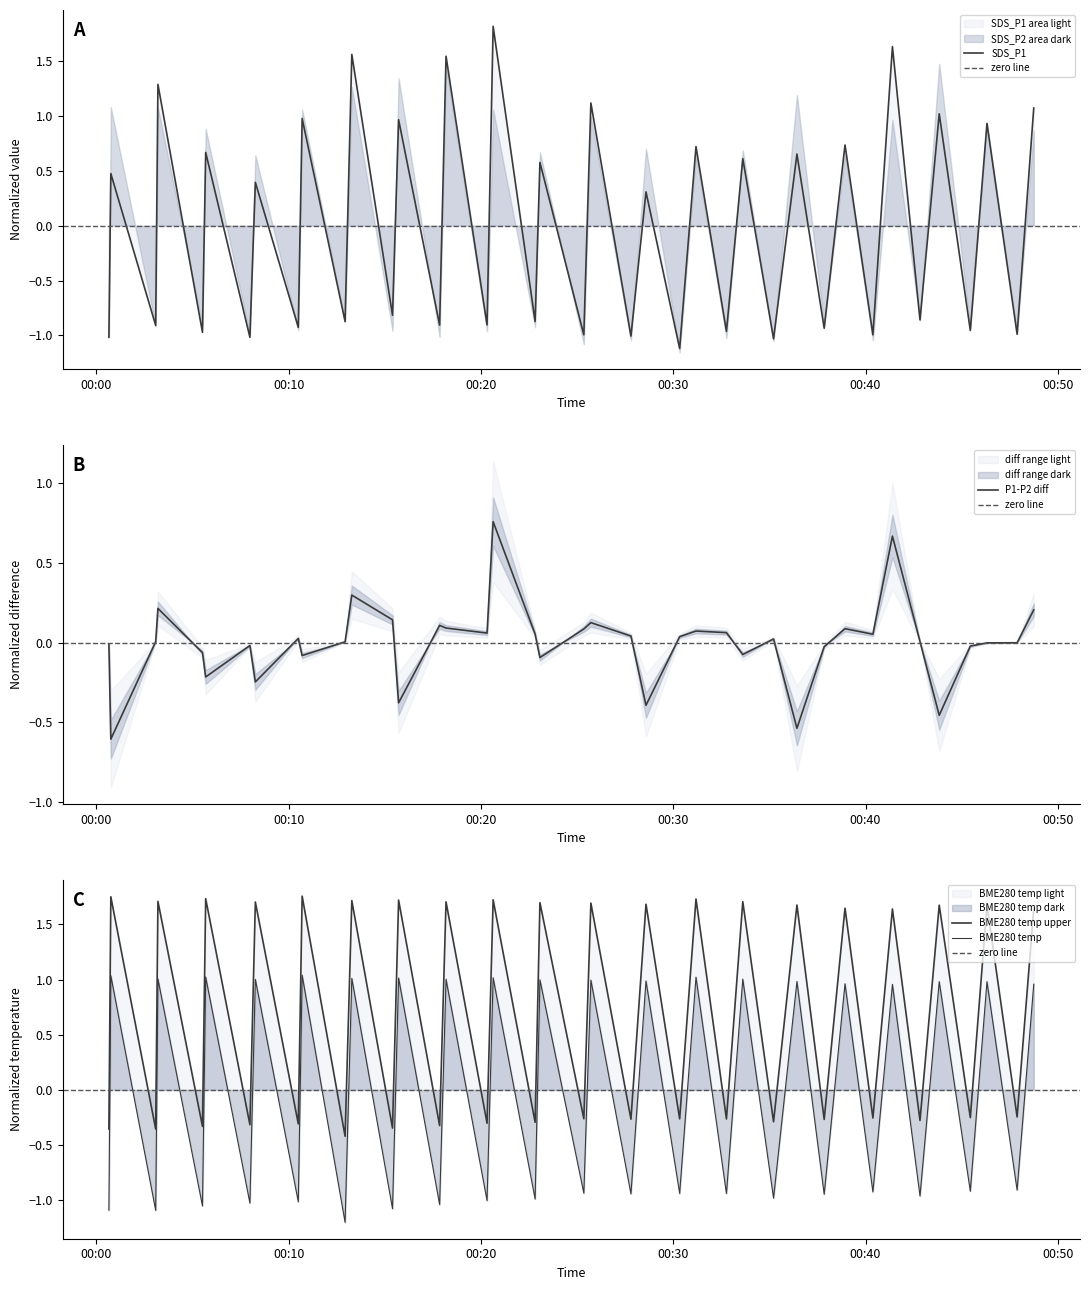

Which series has the largest total across all categories?

SDS_P2